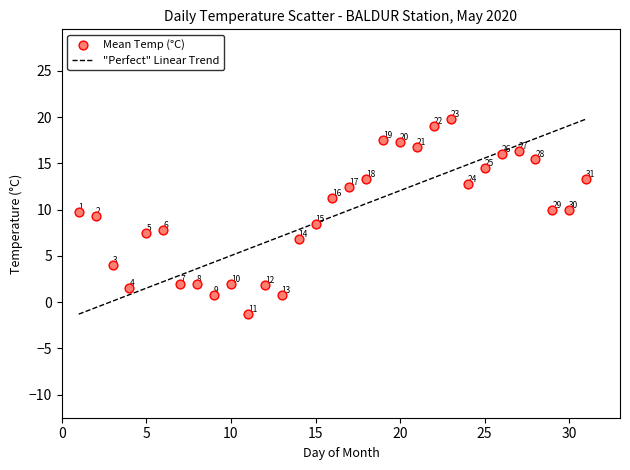

What Y value in the scatter plot is closest to 9?

9.3